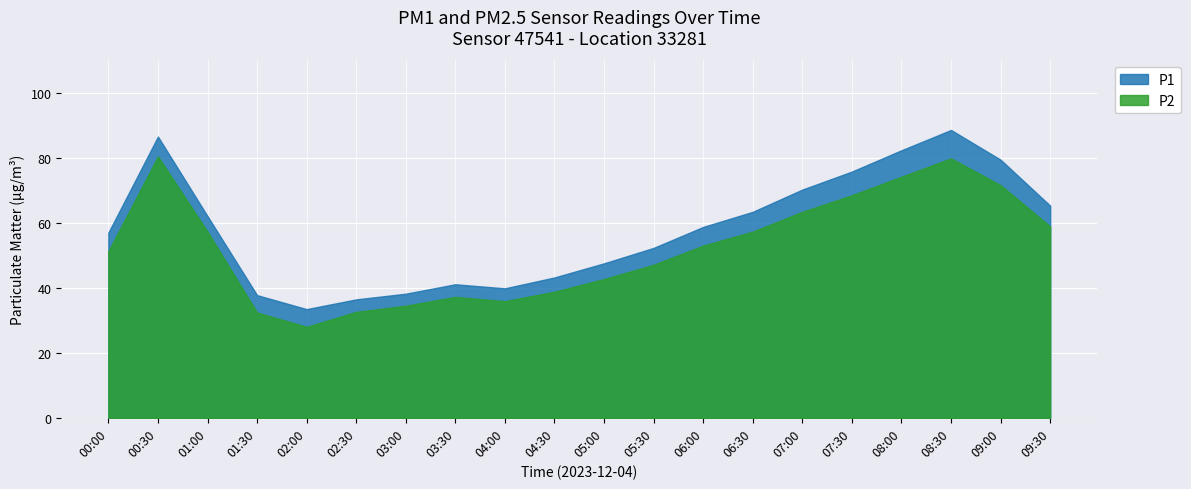

Reading right to left, extract all data points from this chart.

P1: 65.3	79.5	88.6	82.3	75.8	70.2	63.4	58.8	52.3	47.5	43.2	39.9	41.1	38.2	36.5	33.5	37.8	62.1	86.6	57.0
P2: 58.9	71.6	79.8	74.2	68.5	63.4	57.3	53.0	47.1	42.7	38.8	35.9	37.2	34.5	32.6	28.0	32.4	57.3	80.4	51.2